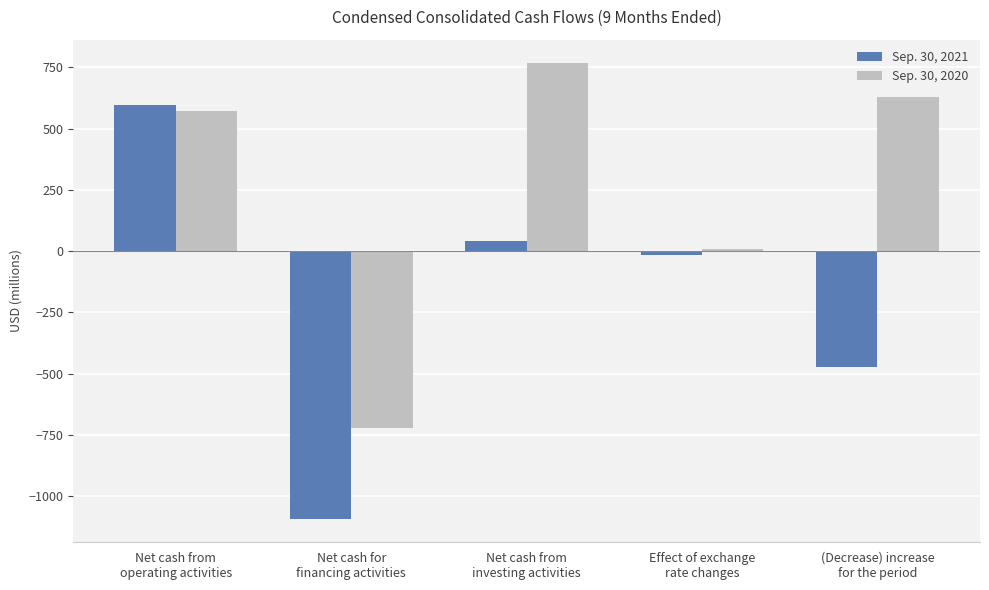

How many values in the Sep. 30, 2021 series are below -15?

2